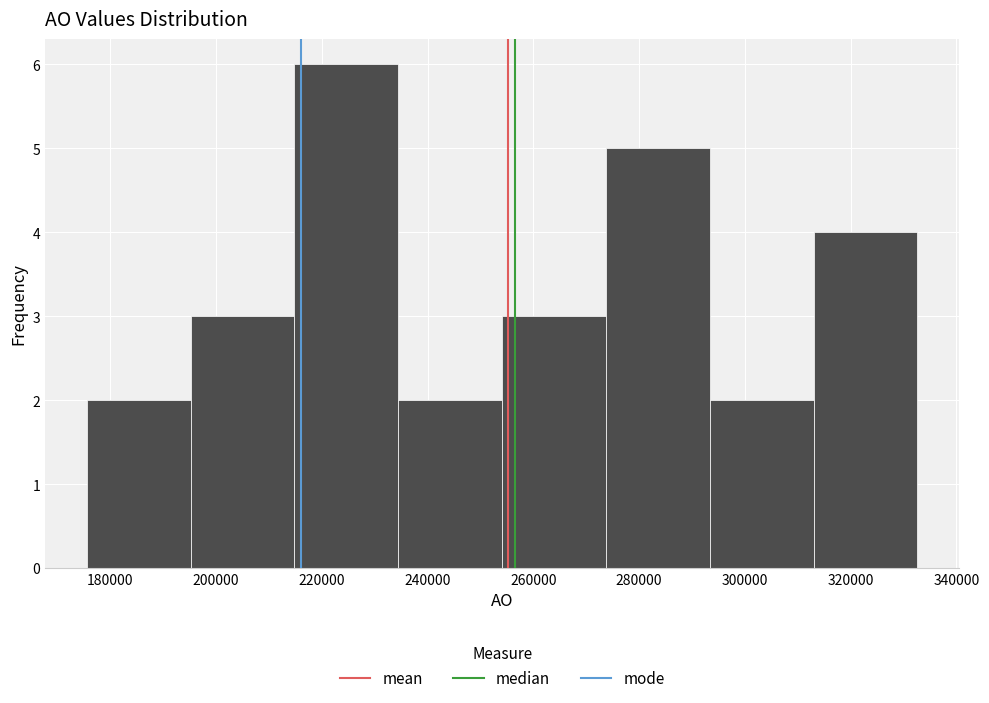

What is the height of the bar covering 234000 to 254000 on the x-axis? Neither the bar edges nor the heights are printed on the chart, so give them approximately, as read against the axes.

2